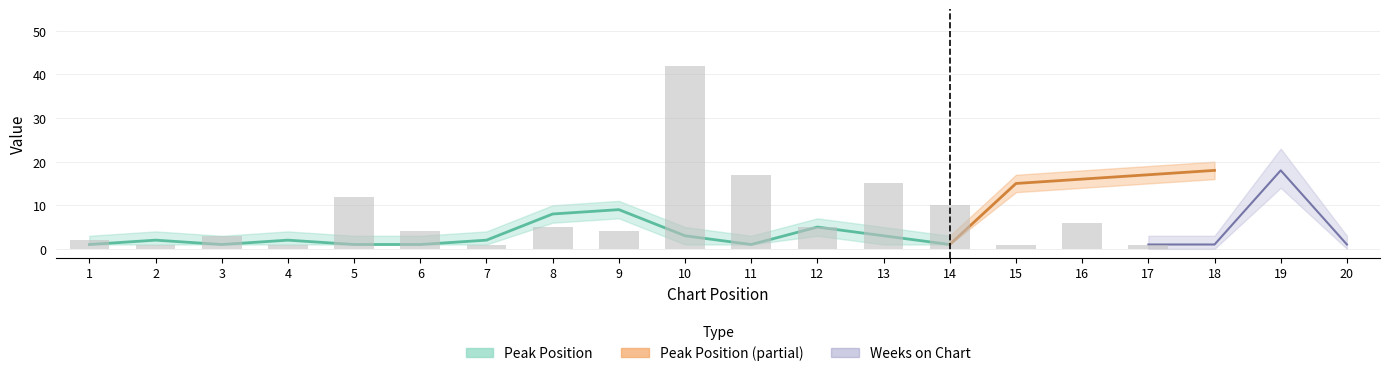

Between 4 and 6, which series saw the biggest shift?

Weeks on Chart